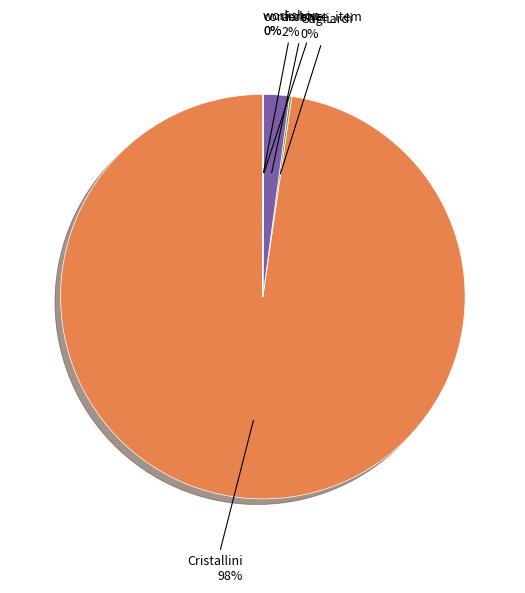

Is there a majority slice in this chart?

Yes